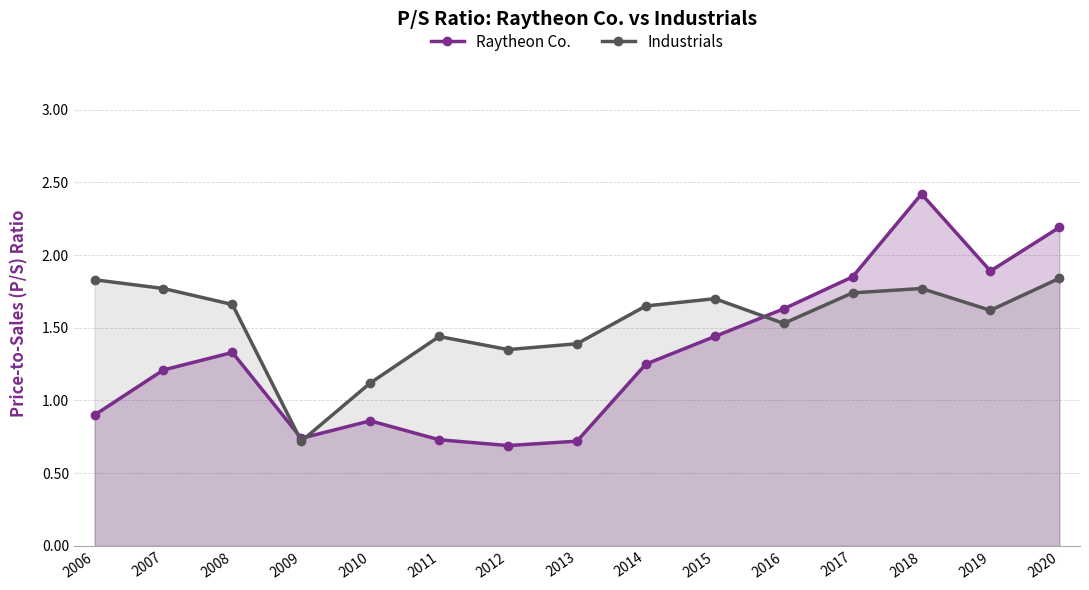

Which series has the widest spread of values?

Raytheon Co.